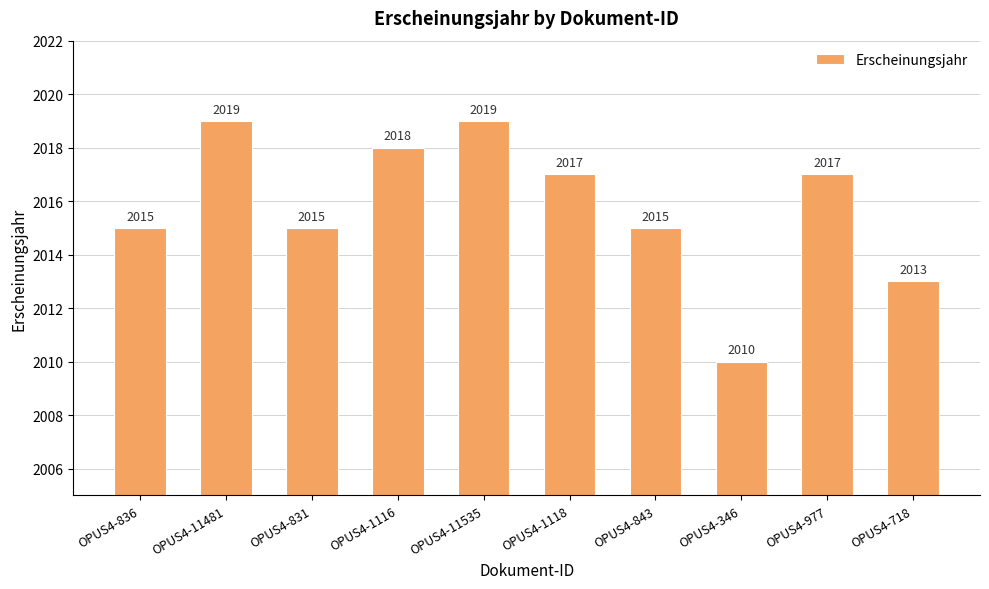

What is the value of the 1st bar from the left?

2015